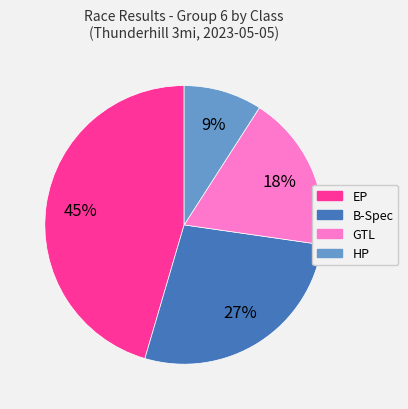

Rank the categories by value from lowest to highest.

HP, GTL, B-Spec, EP